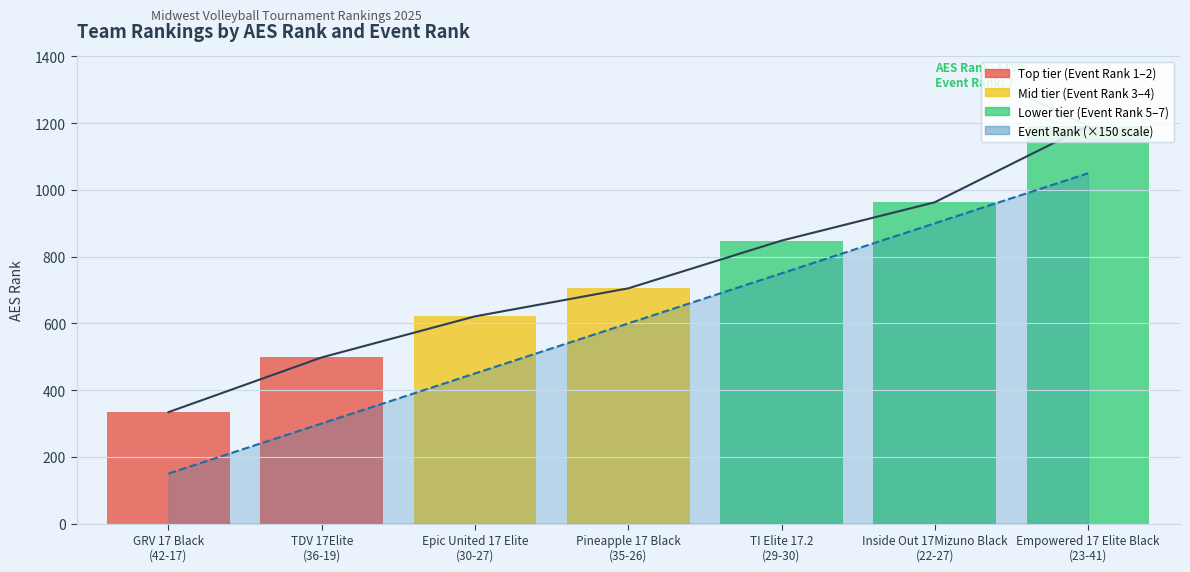

Count the number of categories in the chart.

7